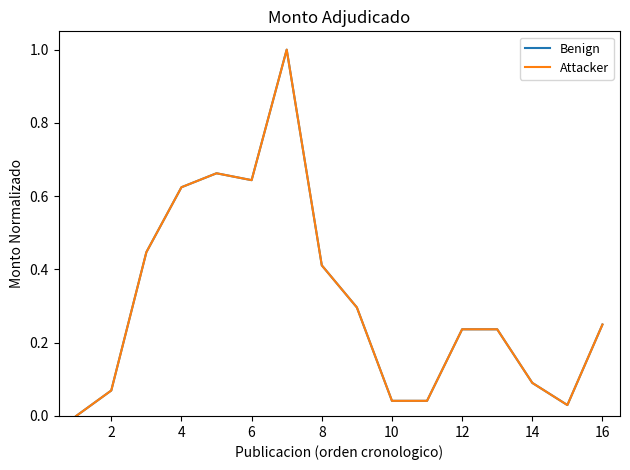

What is the sum of all Benign values?

5.1